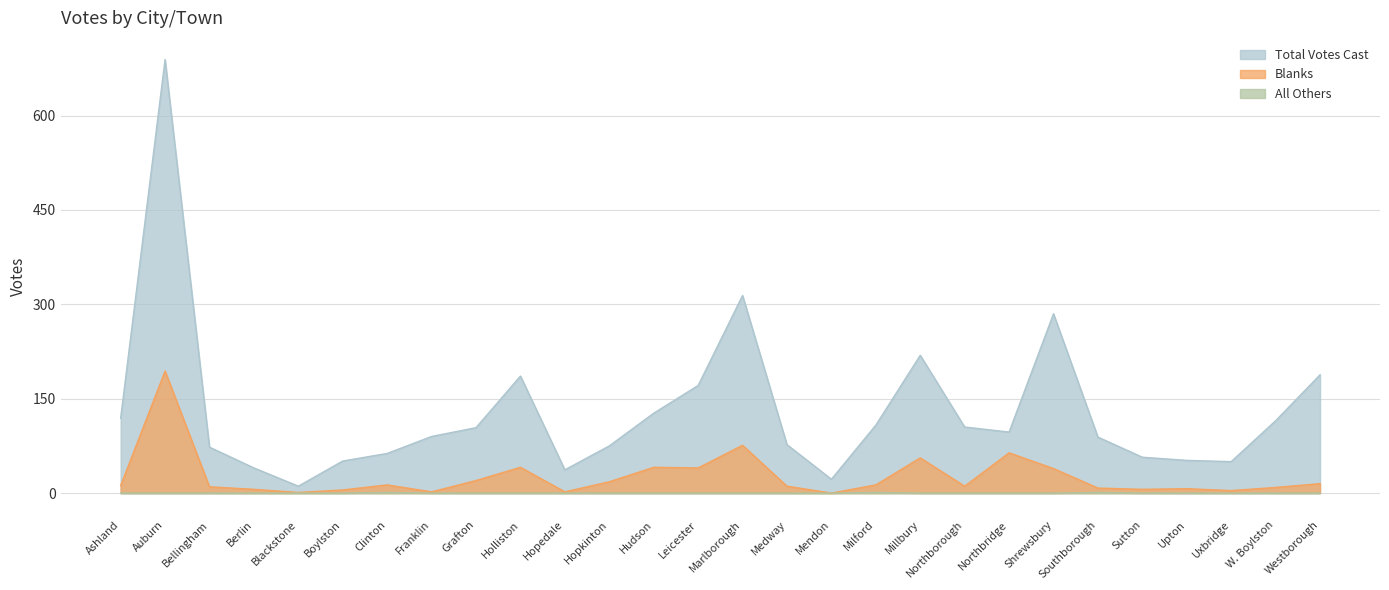

What is the sum of the Blanks values at Milford and Southborough?

21